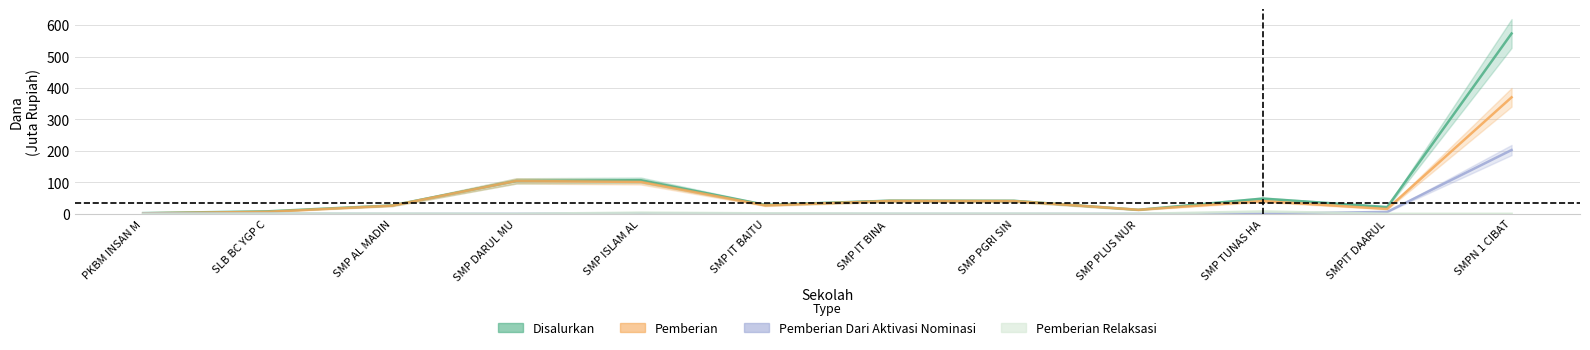

In Pemberian Relaksasi, how many points are higher than both neighbors (excluding endpoints)?

2